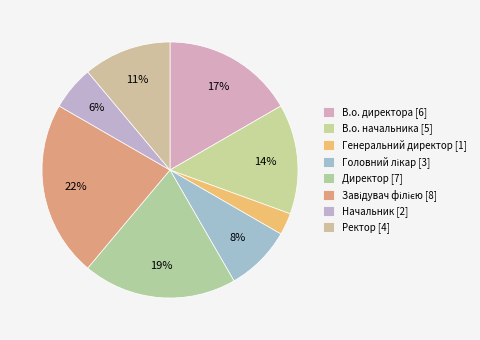

To the nearest percent, what portion does Генеральний директор represent?

3%